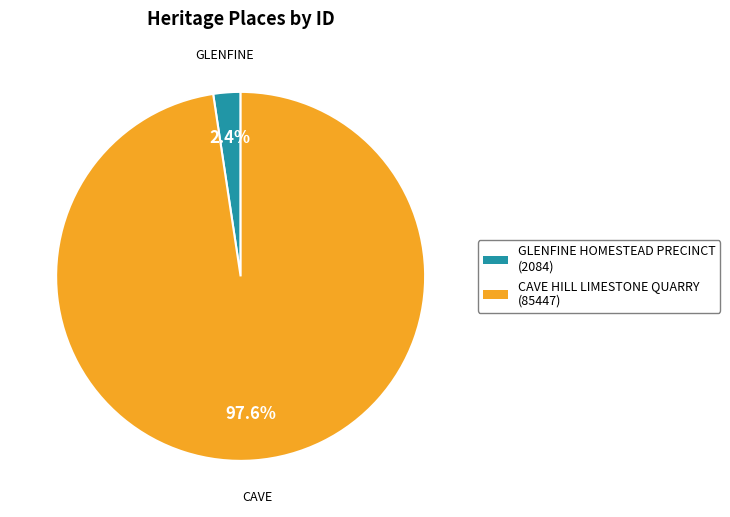

Does CAVE HILL LIMESTONE QUARRY account for over 50% of the chart?

Yes